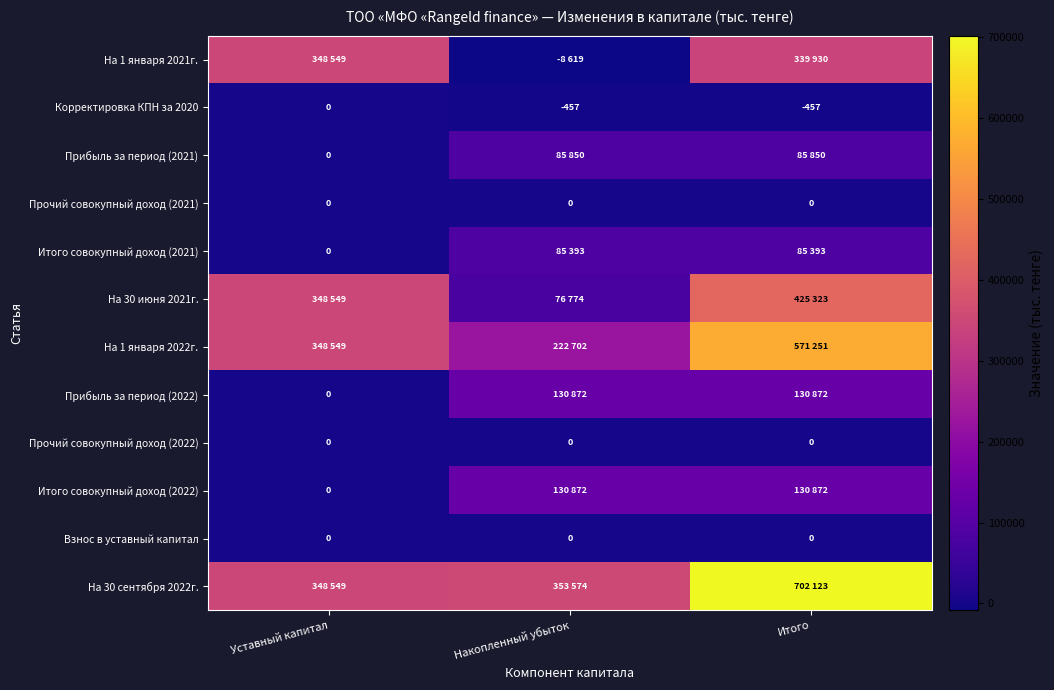

Is it true that Прочий совокупный доход (2021) equals 0 at Итого?

True